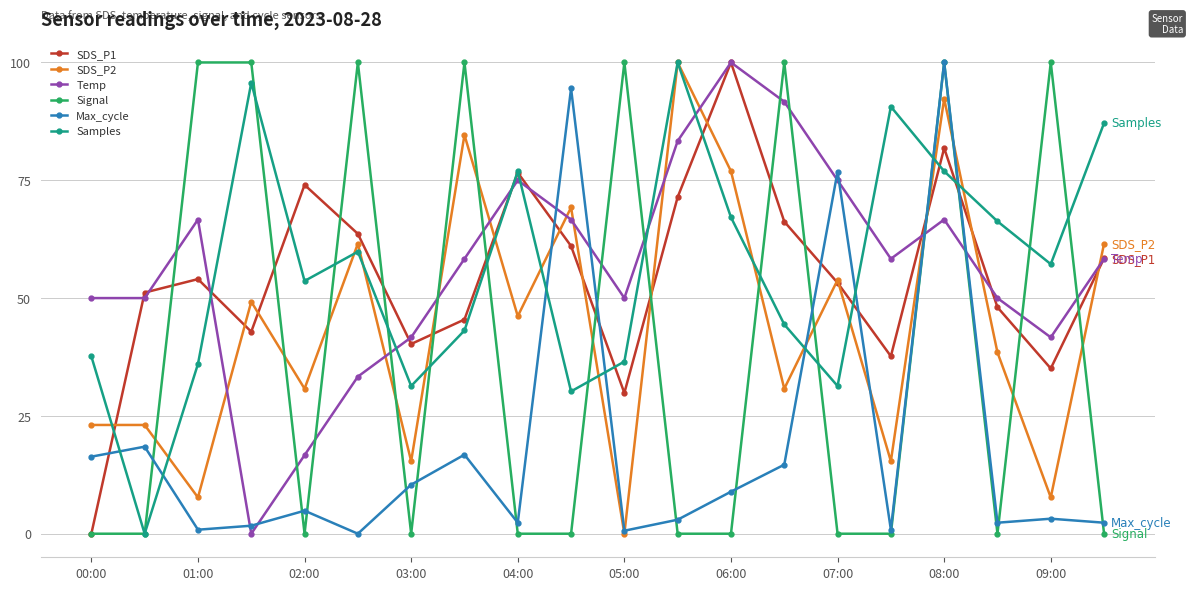

Which series ends up on top after the final intersection of Samples and Max_cycle?

Samples